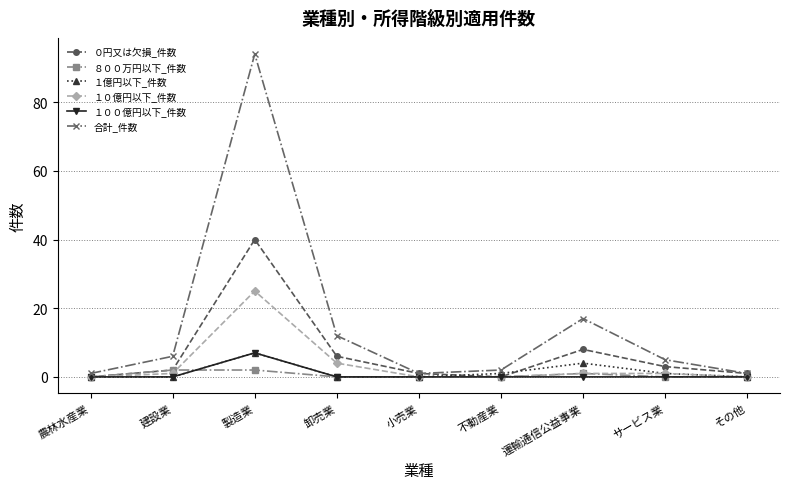

What is the total value across all series at サービス業?

10